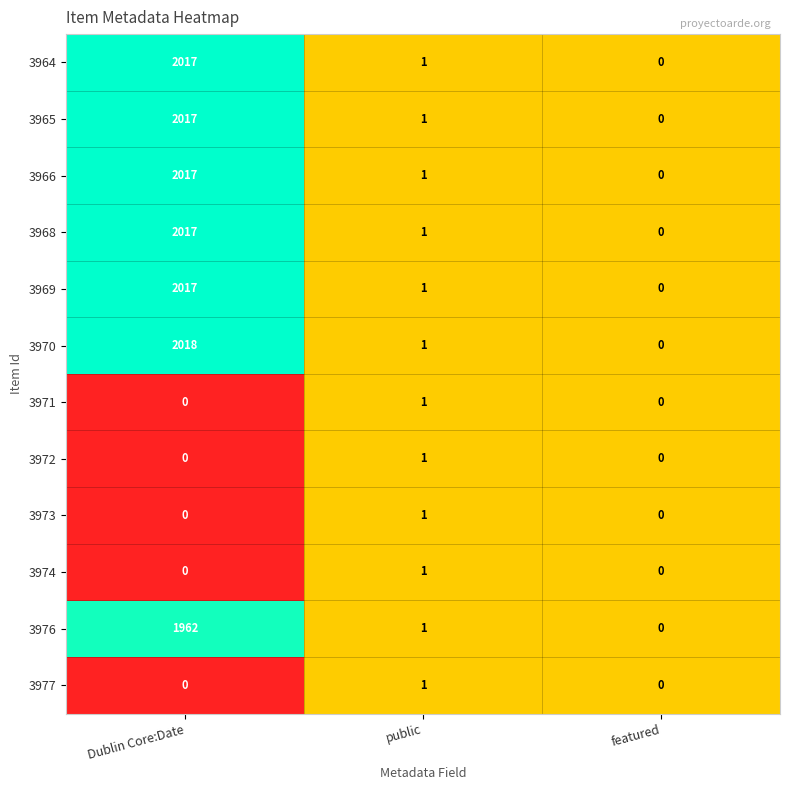

Count the number of categories in the chart.

3